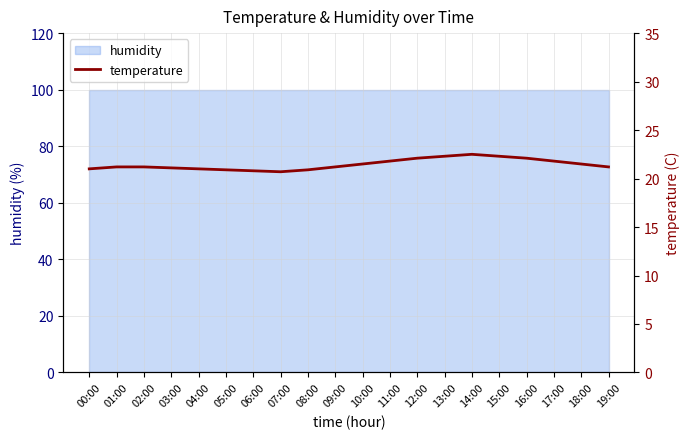

Does the chart have visible grid lines?

Yes